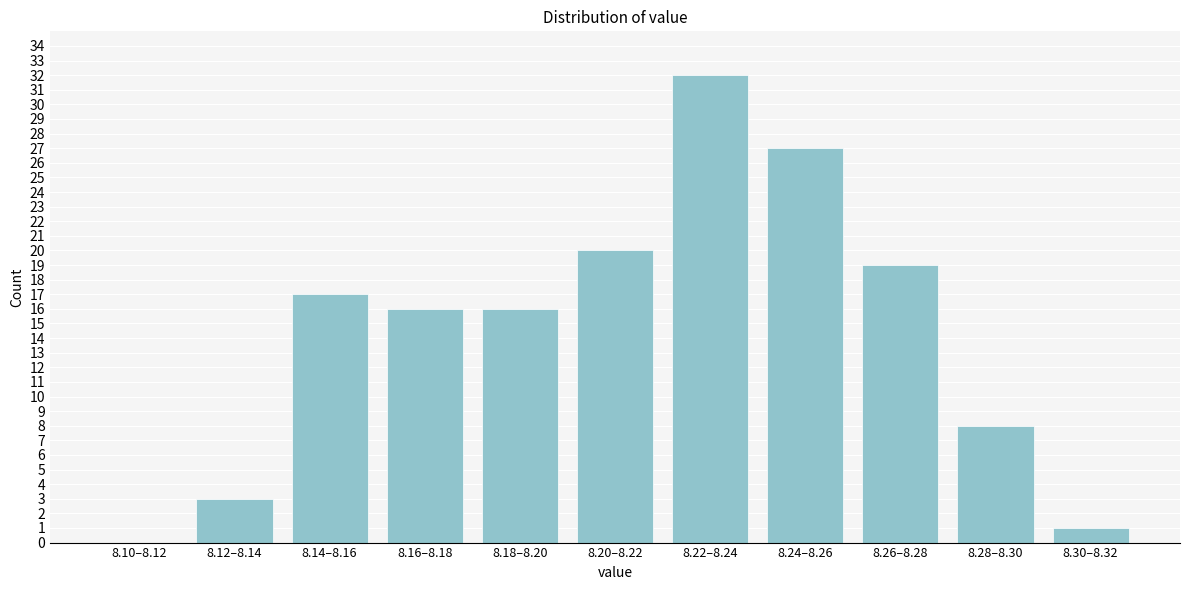

Reading right to left, what are all the values shown in this chart?

8.30–8.32=1	8.28–8.30=8	8.26–8.28=19	8.24–8.26=27	8.22–8.24=32	8.20–8.22=20	8.18–8.20=16	8.16–8.18=16	8.14–8.16=17	8.12–8.14=3	8.10–8.12=0